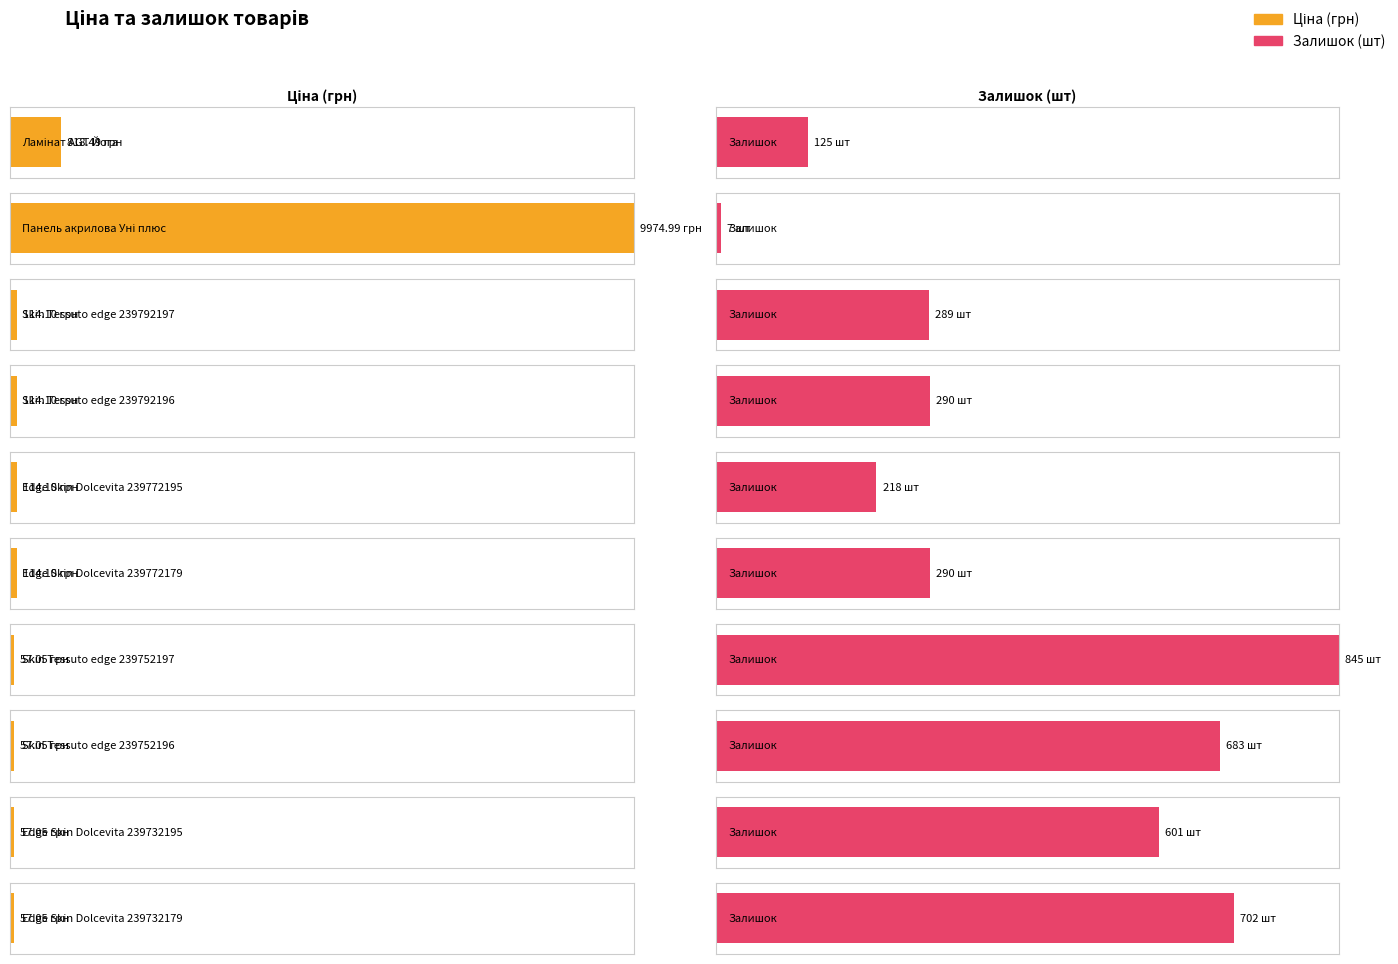

What is the sum of all Ціна values?

11478.1